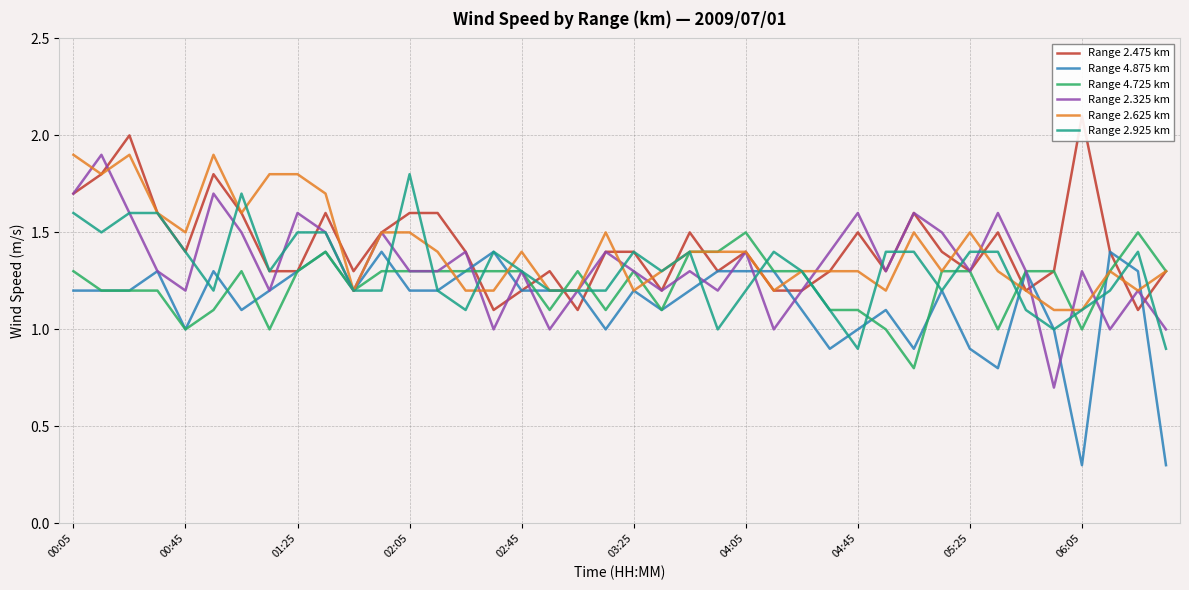

The Range 2.925 km series shows 1.2 at 19. True or false?

True